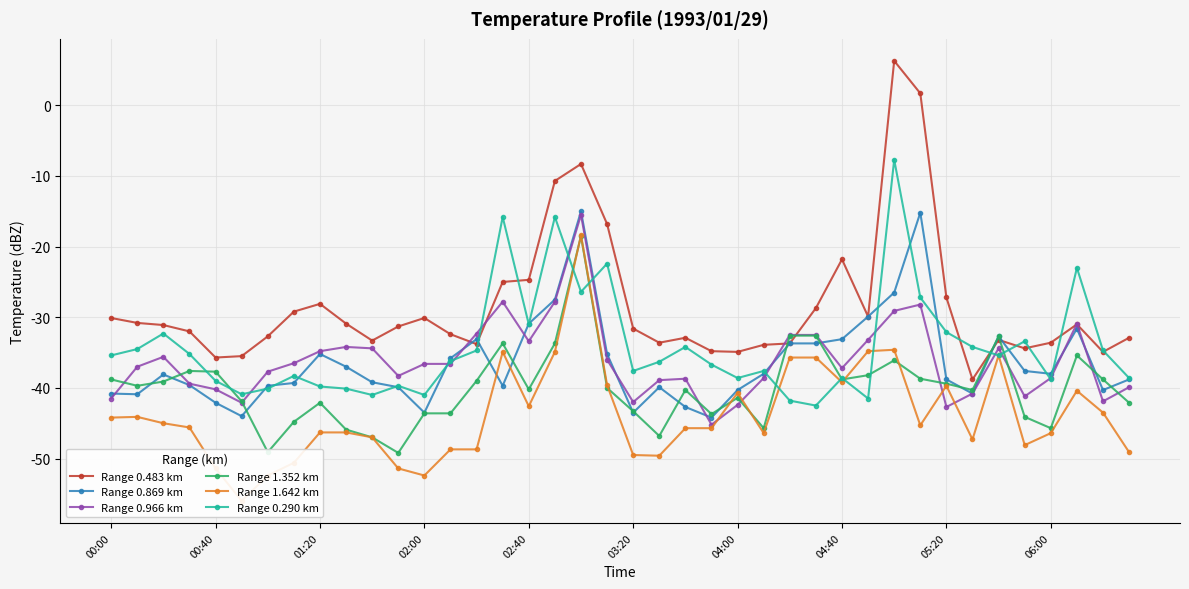

What is the lowest value of the Range 0.869 km series?

-44.2